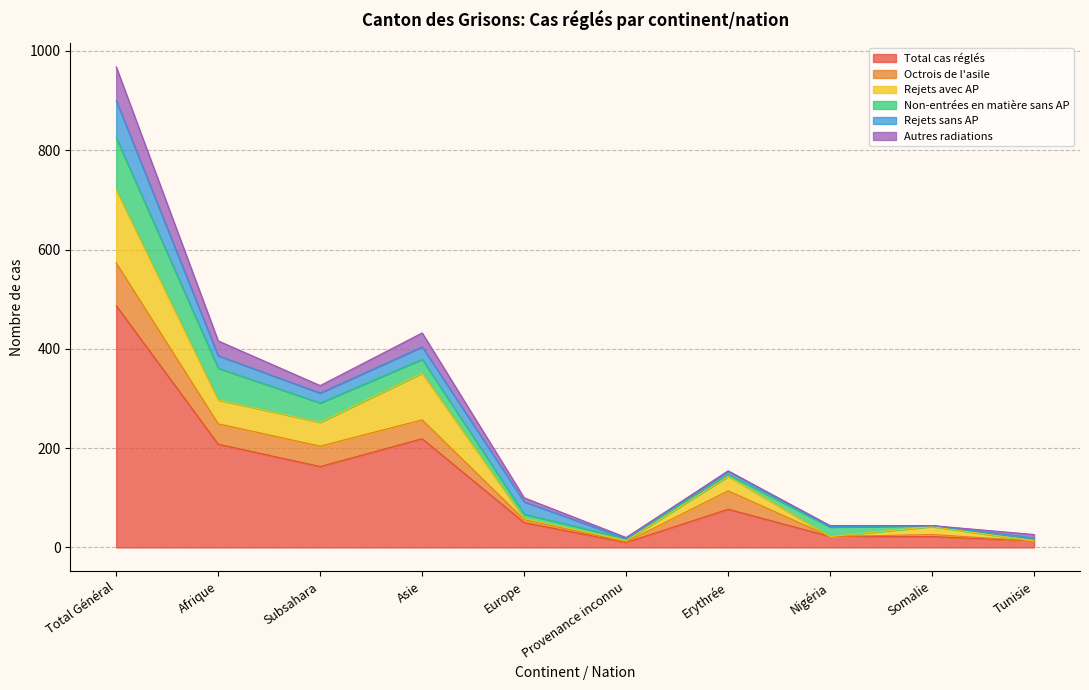

Does the chart display data point markers on the line(s)?

No